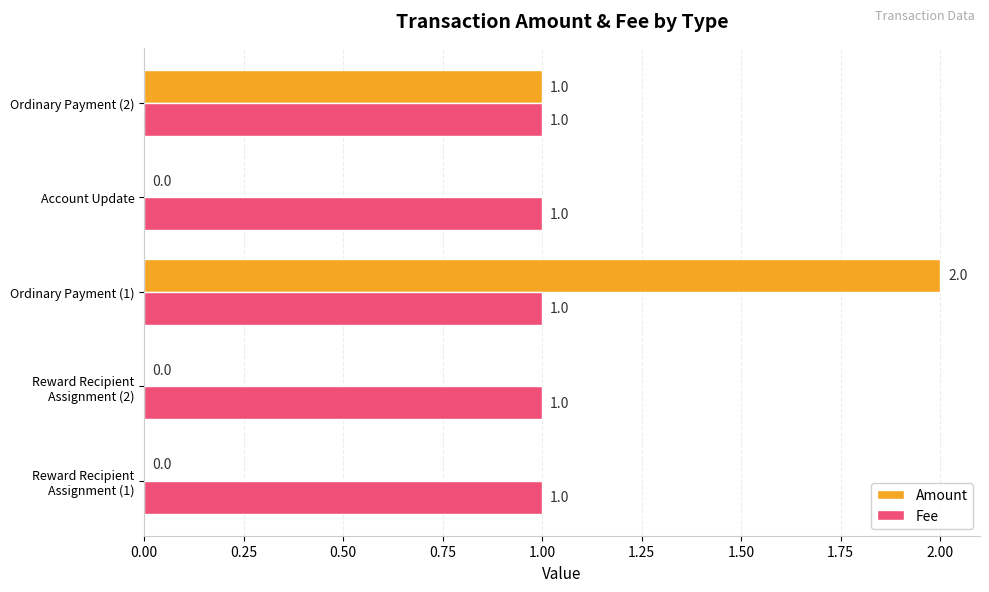

The value of Fee at Ordinary Payment (2) is 1. True or false?

True